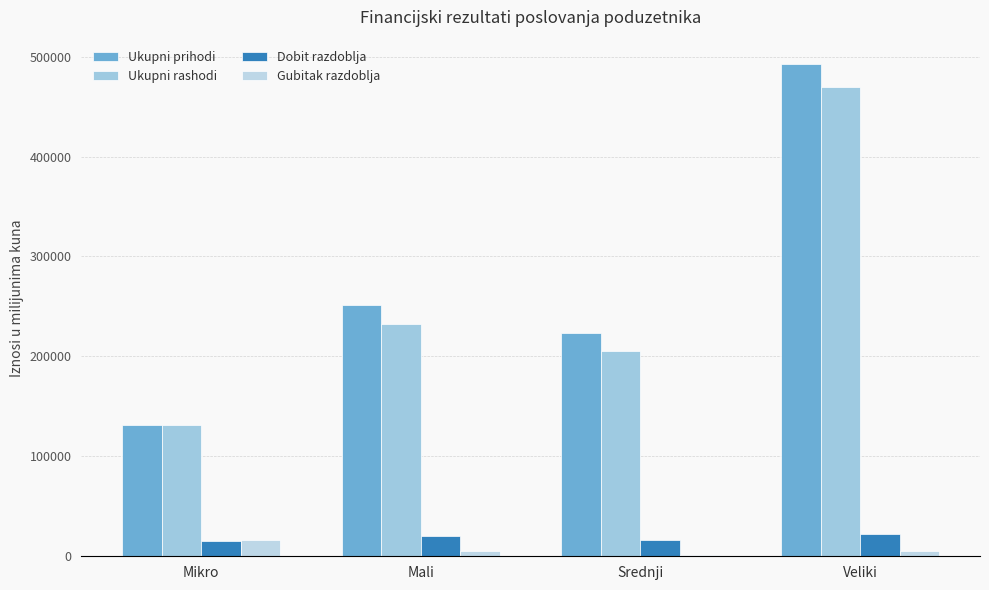

How many bars are there in total?

16